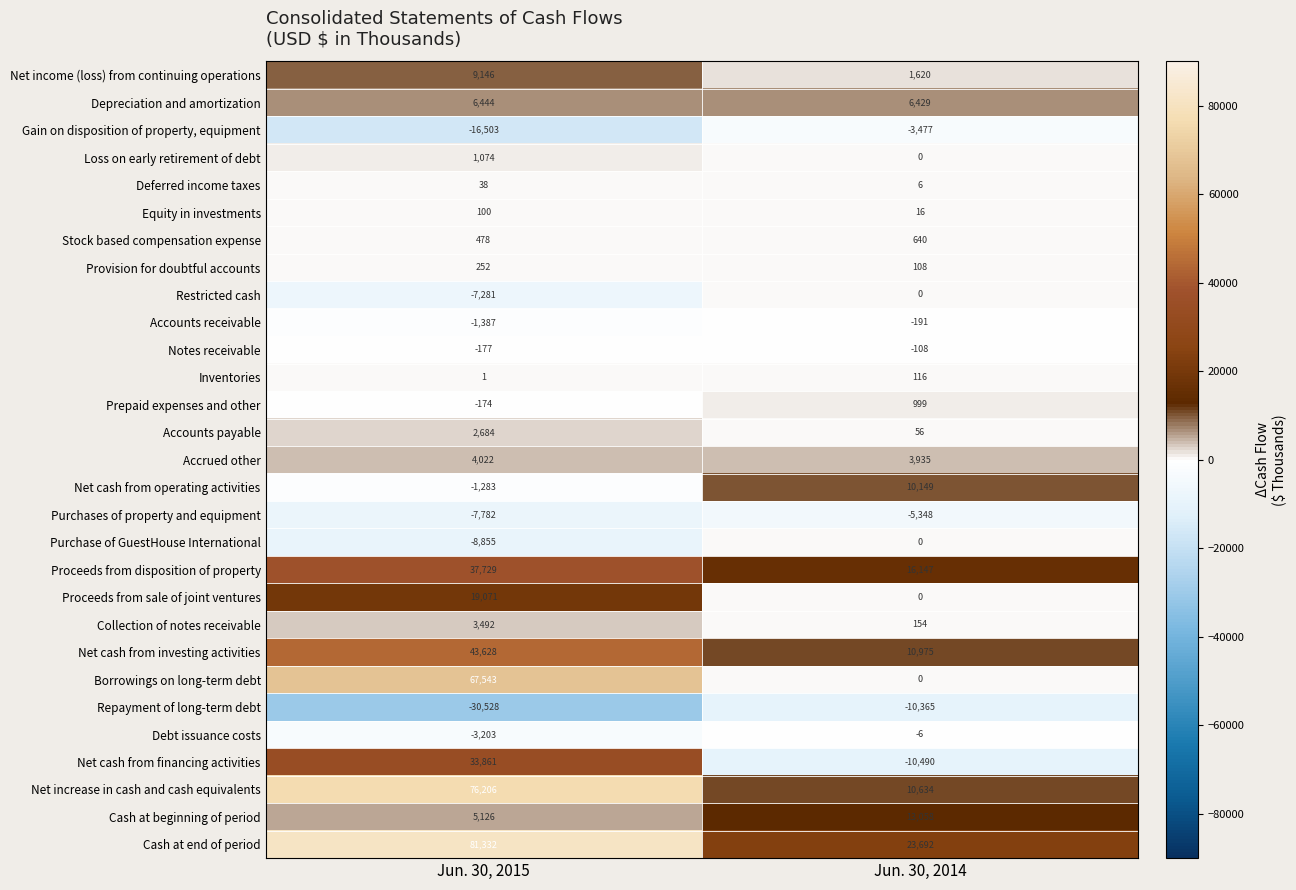

Rank the categories by Purchase of GuestHouse International value from lowest to highest.

Jun. 30, 2015, Jun. 30, 2014